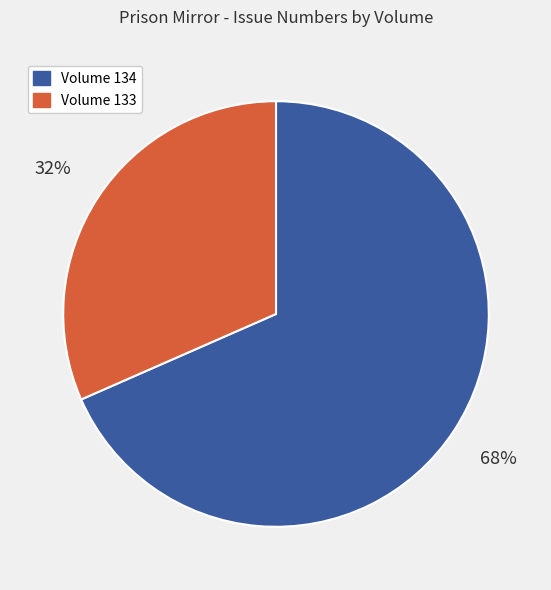

To the nearest percent, what is the average slice percentage?

50%